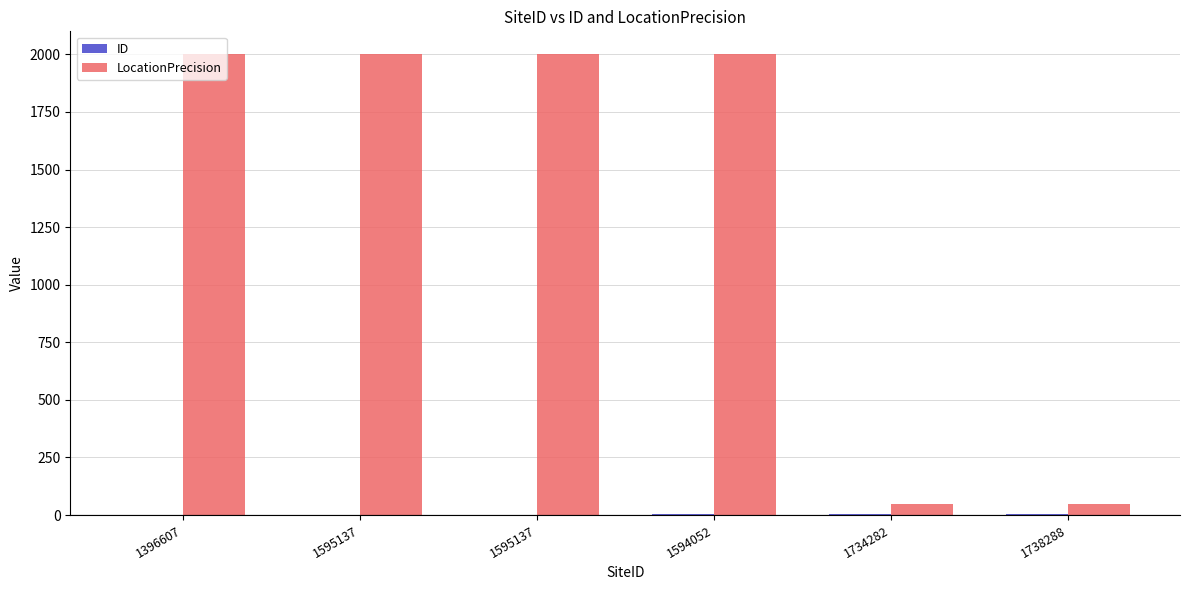

Count the number of categories in the chart.

6